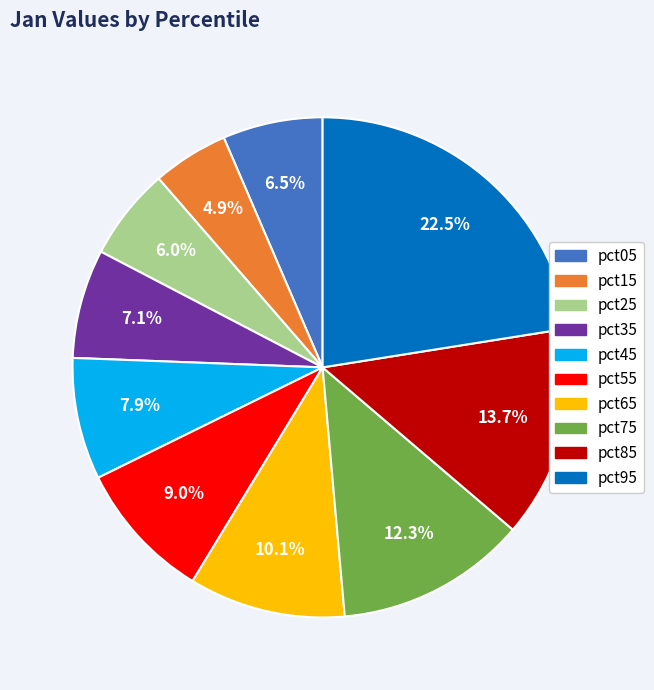

Combined, do pct25 and pct85 account for over 50%?

No